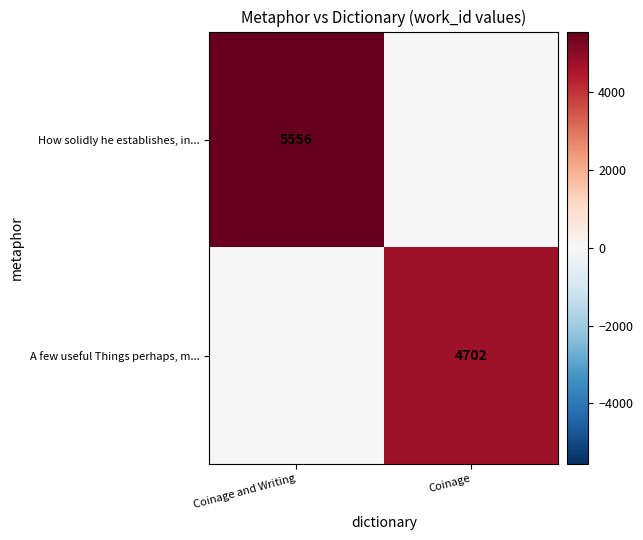

The How solidly he establishes, in... series shows 9951 at Coinage and Writing. True or false?

False